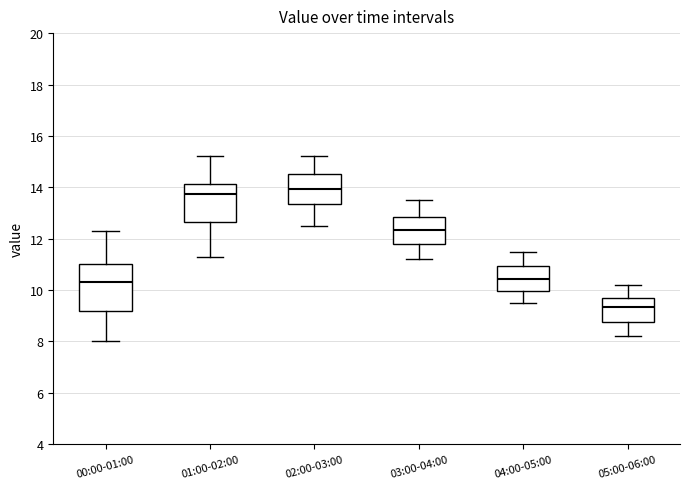

Comparing the boxes themselves (not the whiskers), which one is the tallest?

00:00-01:00